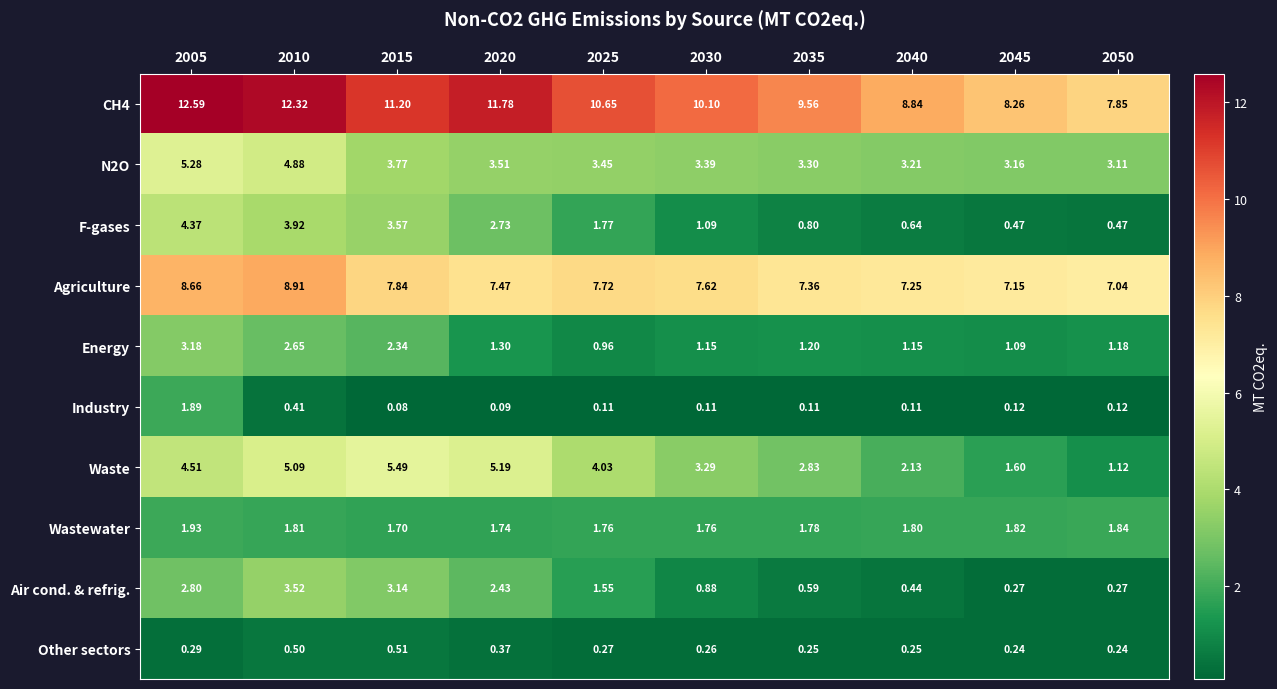

Is the value of Waste at 2010 greater than the value of F-gases at 2050?

Yes